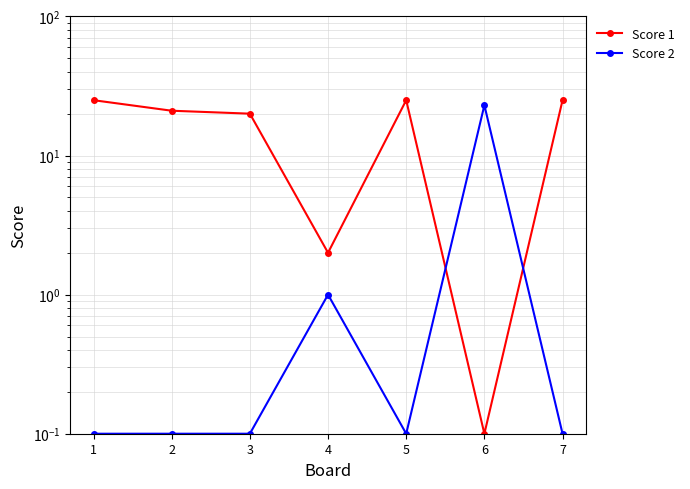

How many data points does each series have?

7